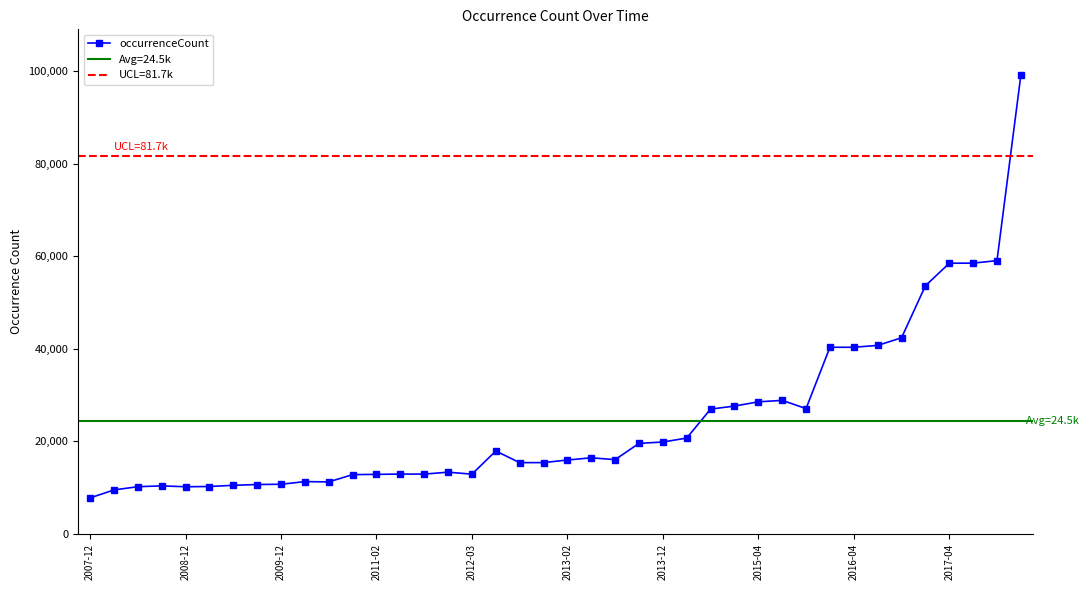

Reading right to left, what are all the values shown in this chart?

99087	59042	58506	58482	53597	42377	40735	40335	40329	27090	28870	28547	27634	26979	20726	19872	19577	16063	16465	15982	15422	15421	17925	12930	13357	12942	12948	12887	12829	11257	11322	10748	10694	10518	10264	10213	10396	10224	9521	7802